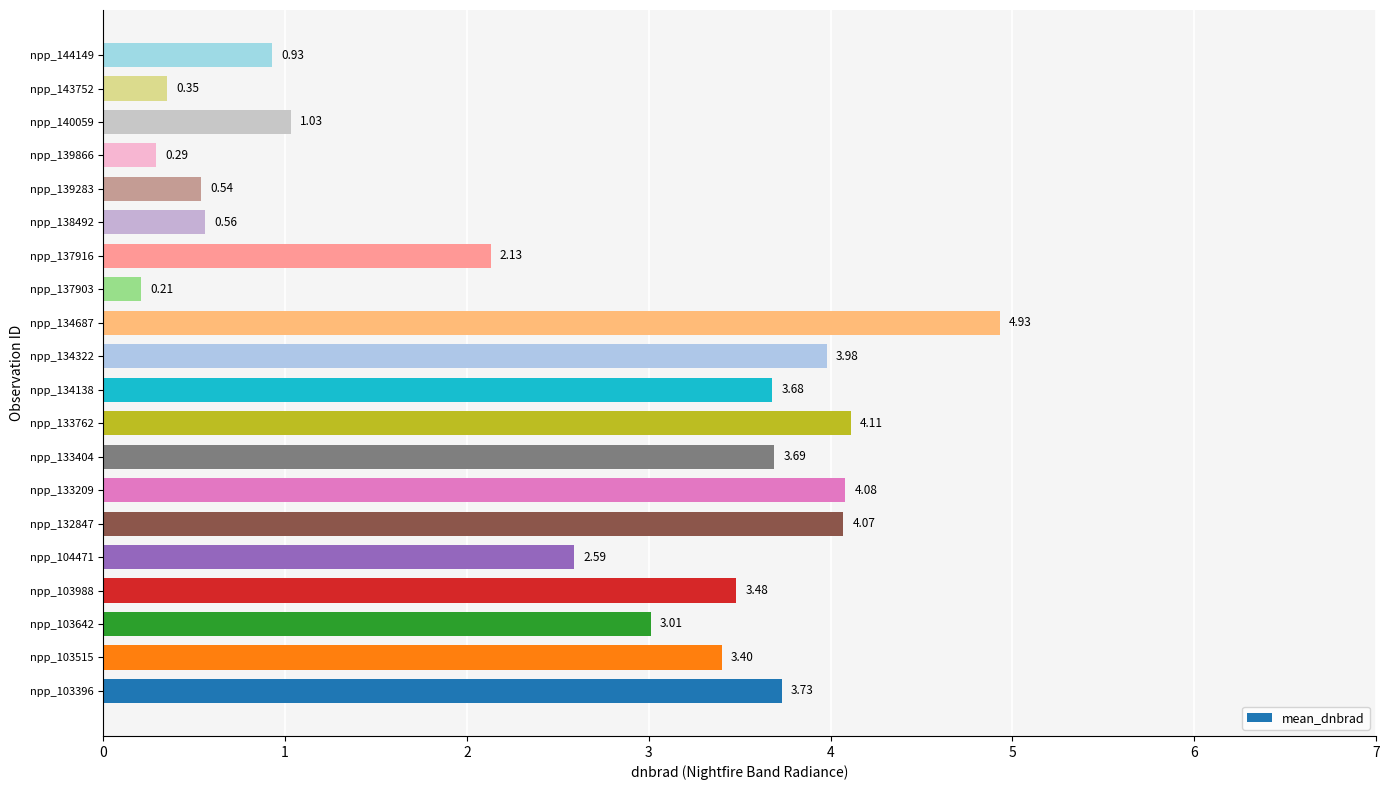

List the labels in order of value, largest first.

npp_134687, npp_133762, npp_133209, npp_132847, npp_134322, npp_103396, npp_133404, npp_134138, npp_103988, npp_103515, npp_103642, npp_104471, npp_137916, npp_140059, npp_144149, npp_138492, npp_139283, npp_143752, npp_139866, npp_137903